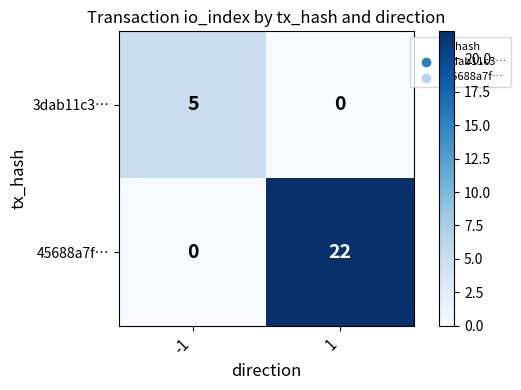

The 3dab11c3… series shows 5 at -1. True or false?

True